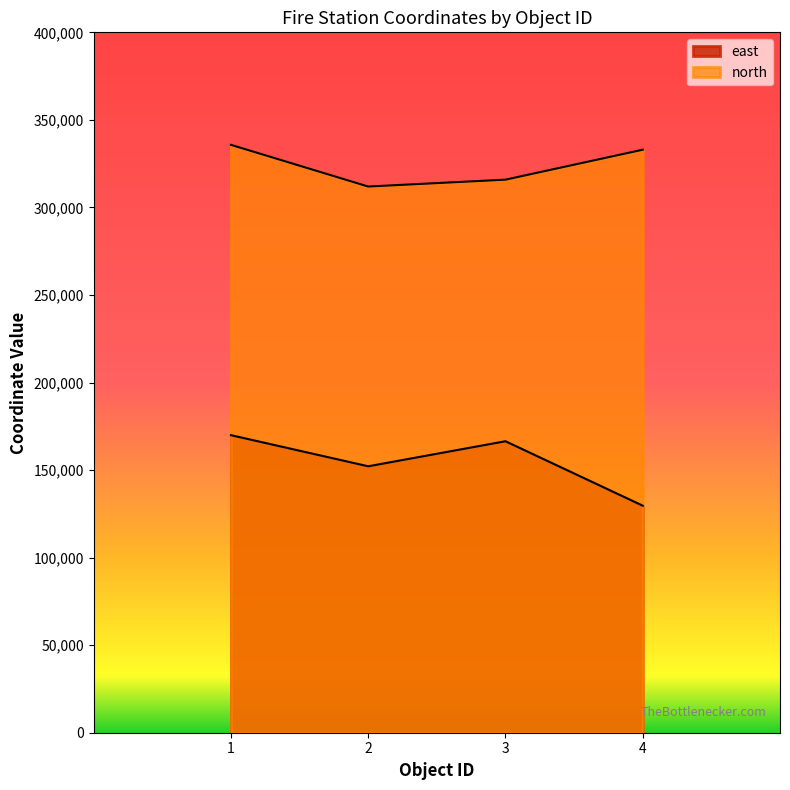

List the series in order of their overall mean, highest first.

north, east